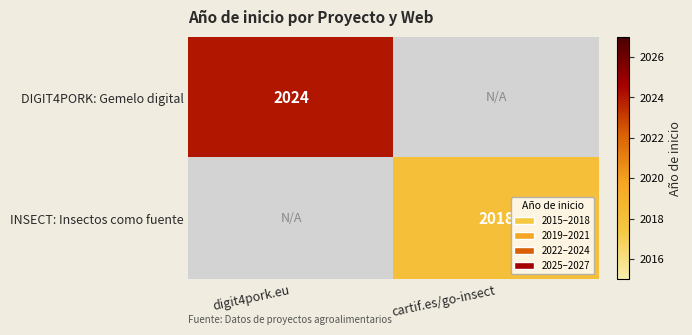

At which category is the sum across all series the highest?

digit4pork.eu